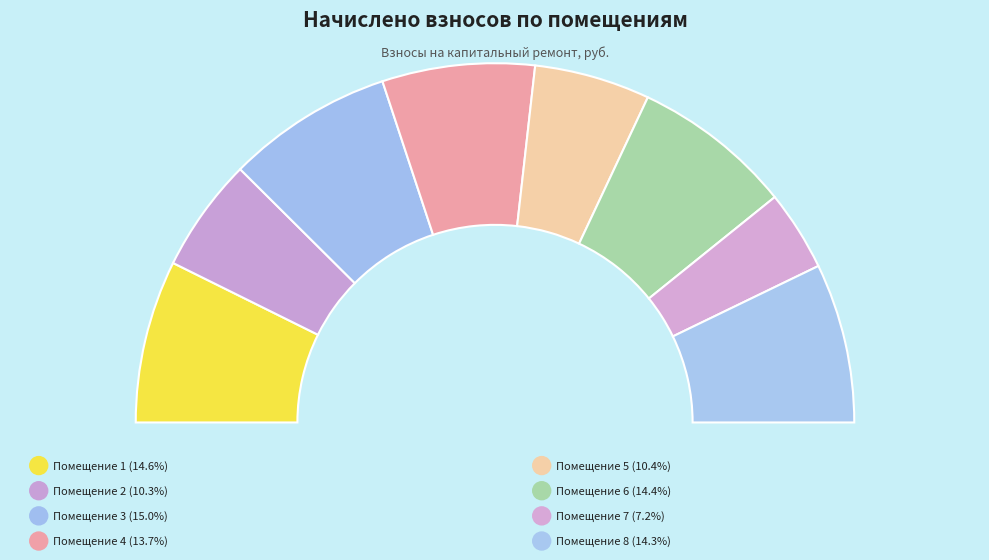

Rank the categories by value from highest to lowest.

3, 1, 6, 8, 4, 5, 2, 7